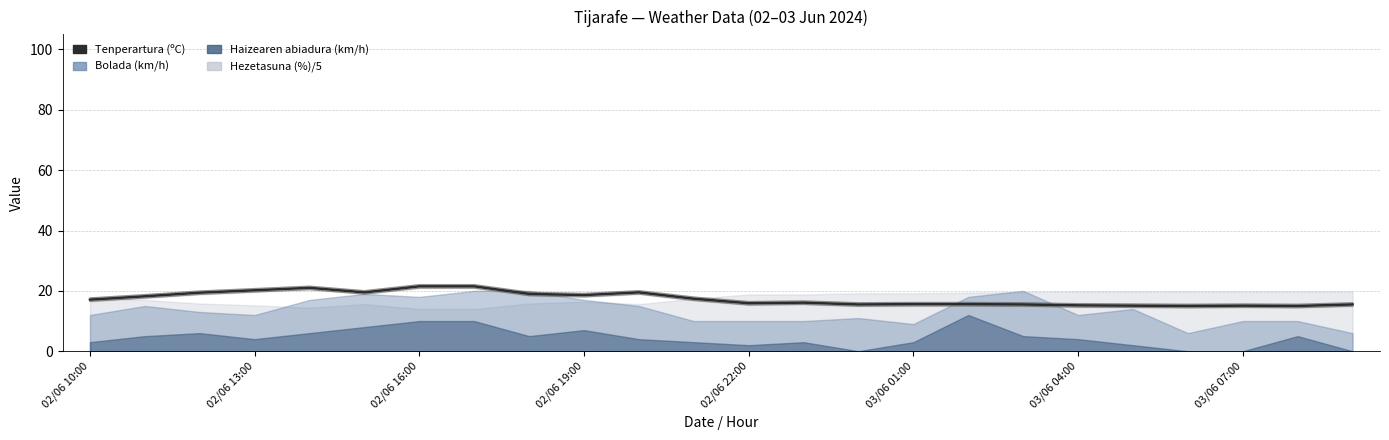

How many lines are shown in the chart?

1